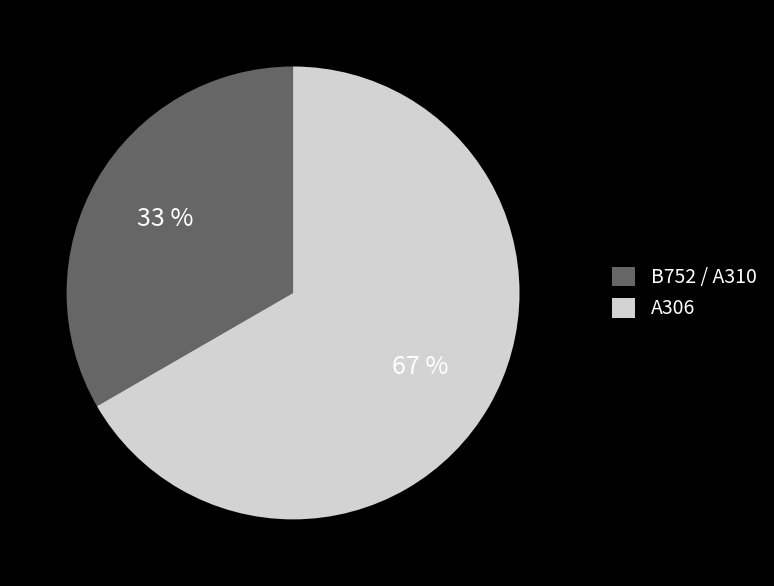

Rank the categories by value from highest to lowest.

A306, B752 / A310